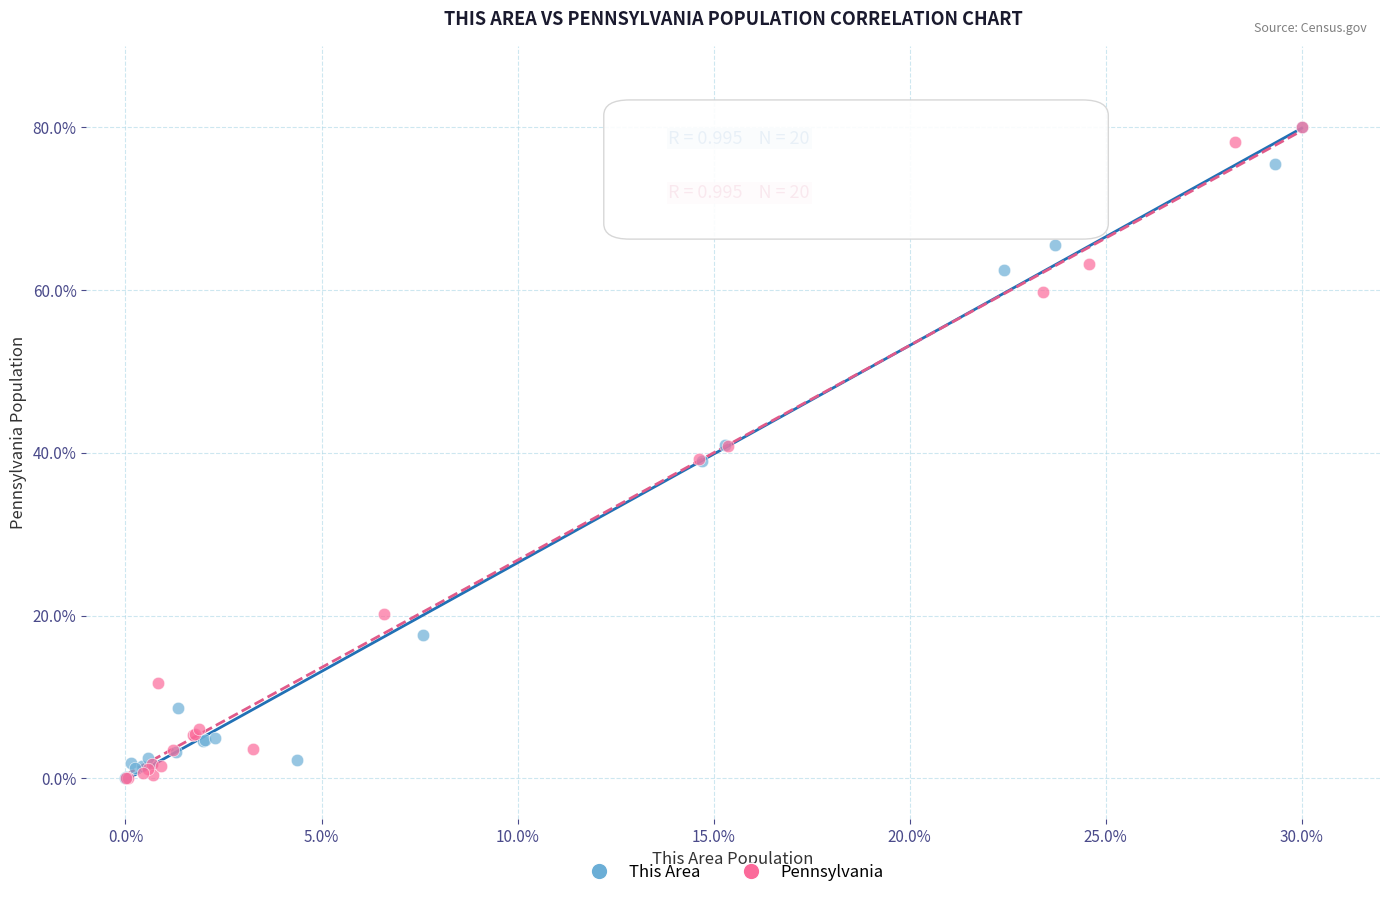

Which series has the largest Y range (max minus min)?

Pennsylvania